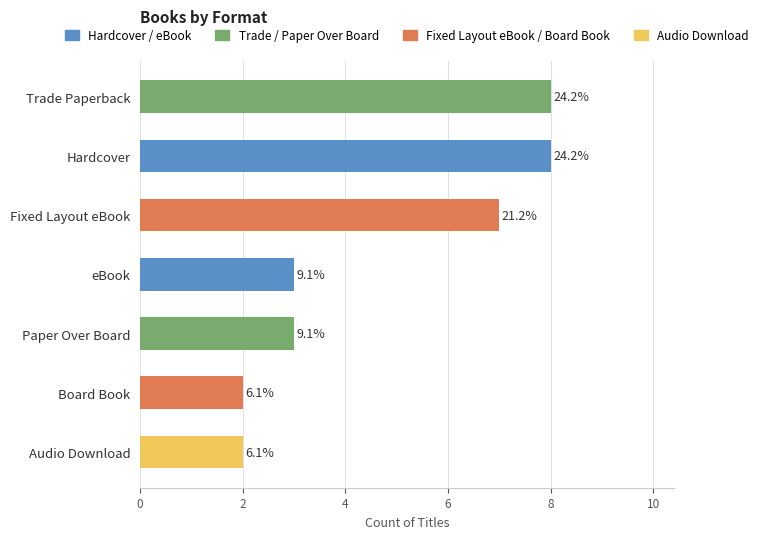

What is the sum of all values?

33